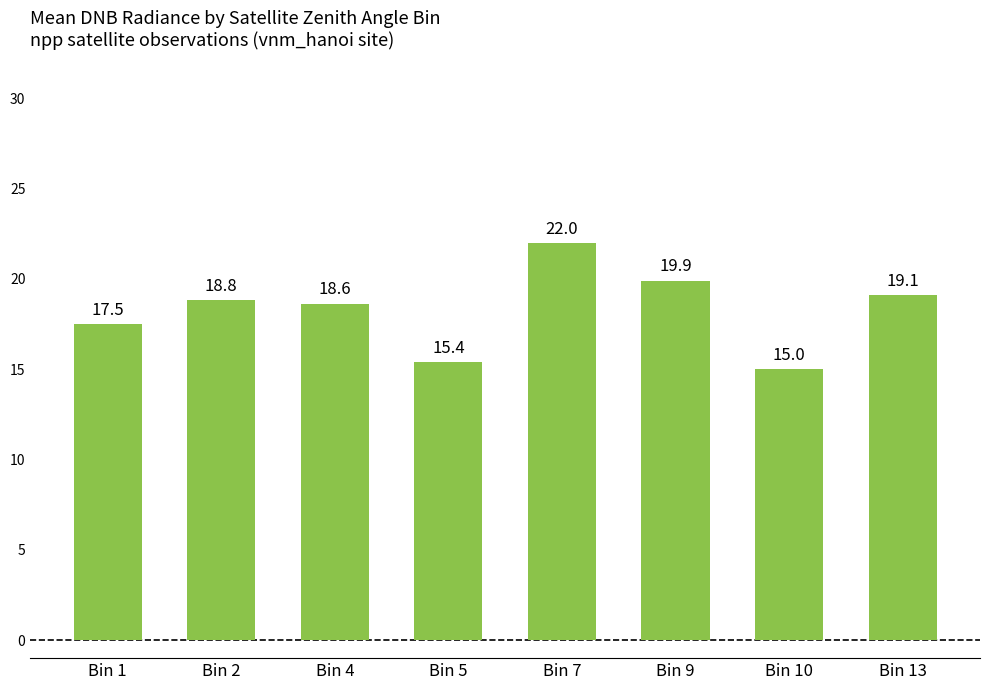

Count the number of data series in this chart.

1